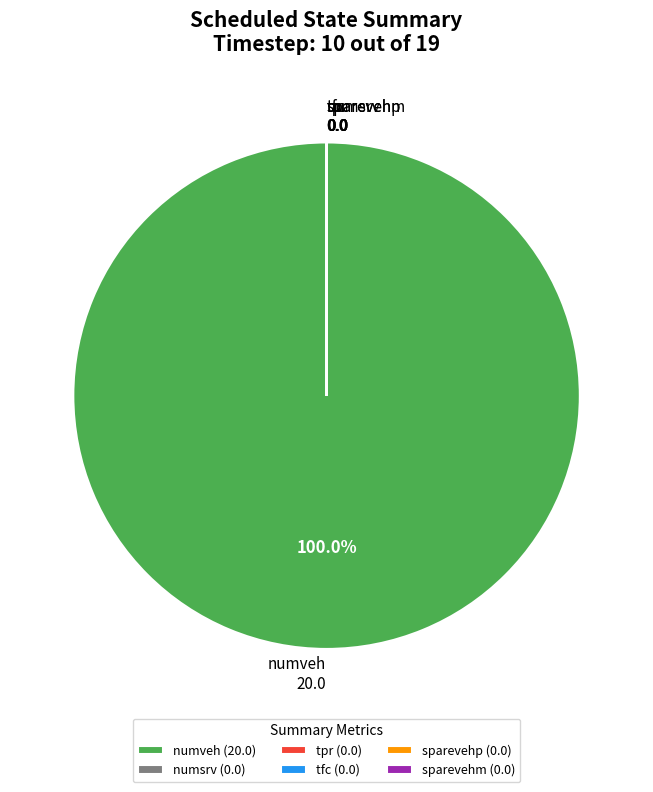

Is there any slice that represents more than half of the pie?

Yes